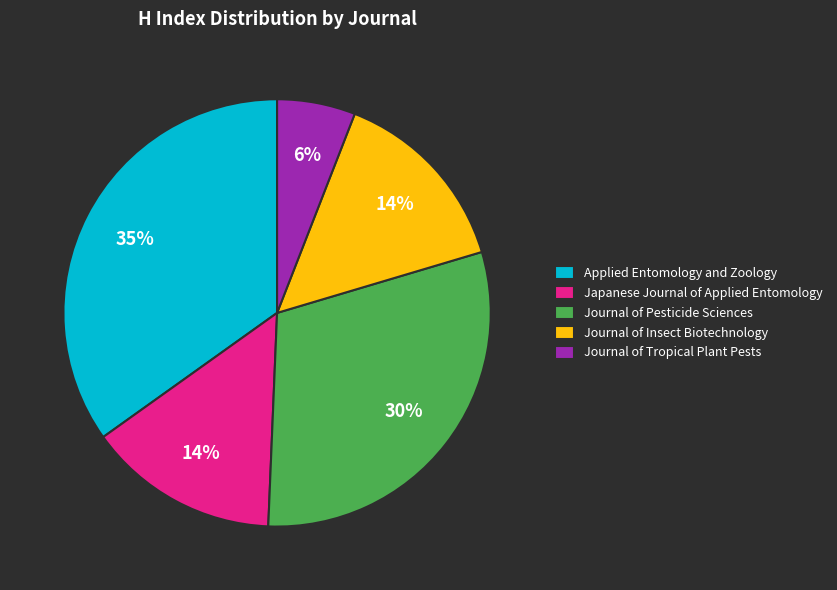

To the nearest percent, what is the difference between the largest and smallest slice percentages?

29%